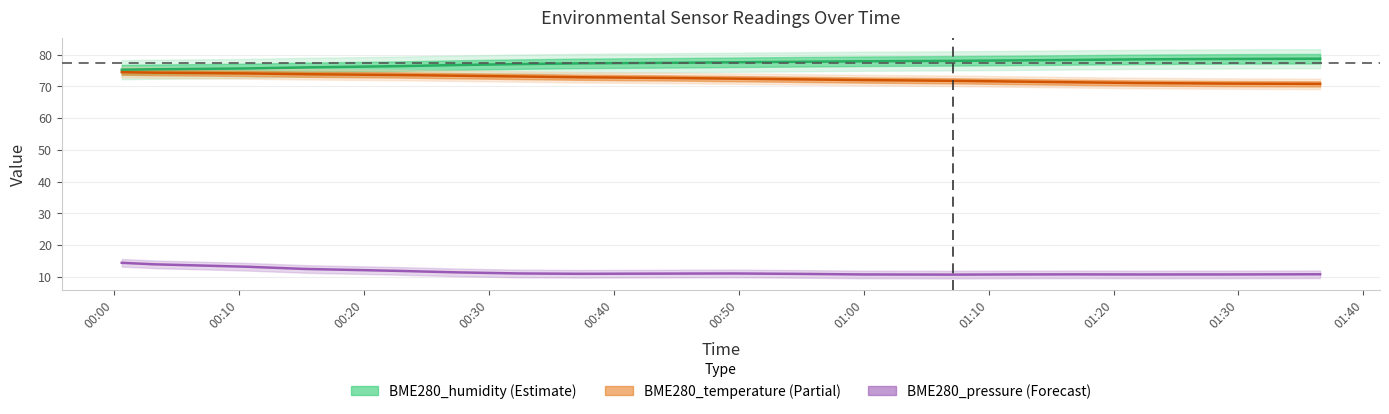

The value of BME280_humidity at 01:40 is 108.0. True or false?

False